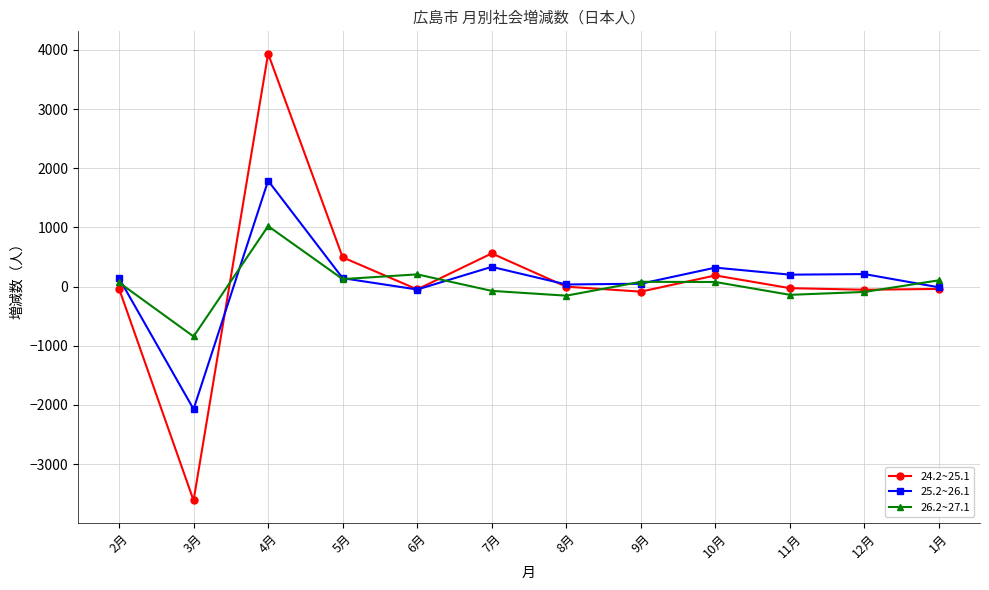

Which series has the largest range (max minus min)?

24.2~25.1